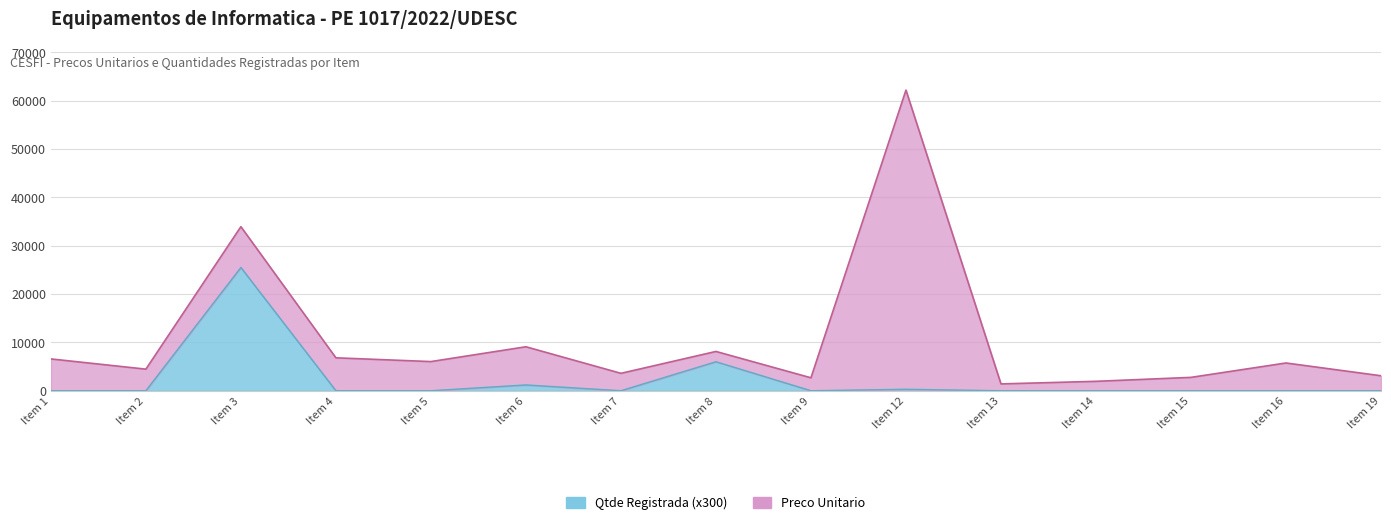

Where is the data nearest to the value 12750?

Item 8